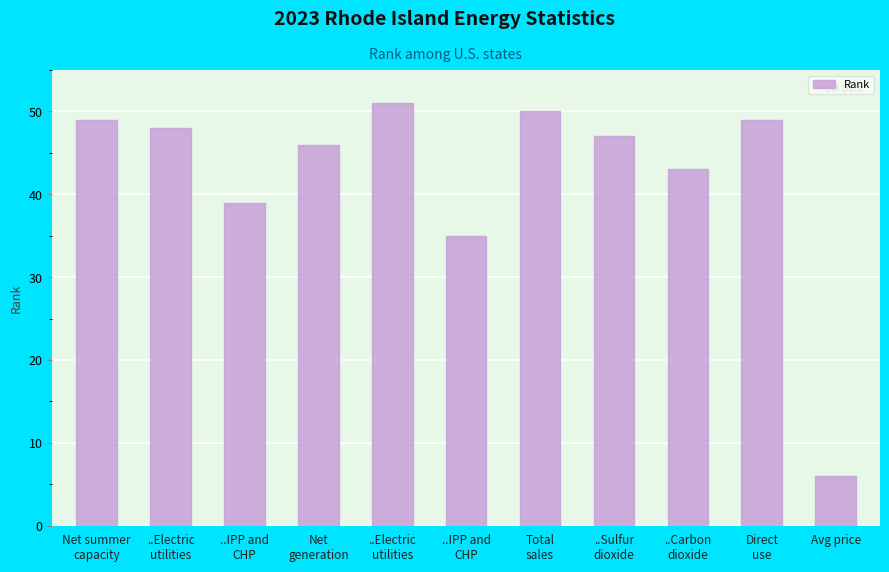

What is the label of the 4th bar from the right?

..Sulfur
dioxide